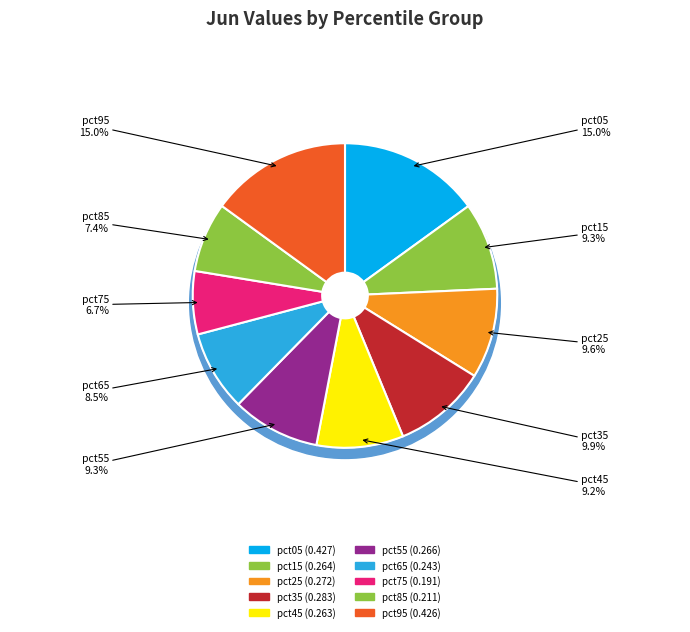

Between pct35 and pct75, which is larger?

pct35